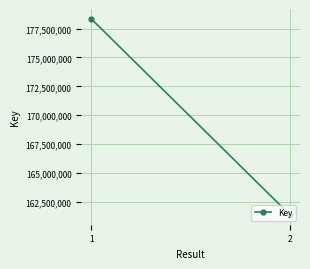

At which category does the chart reach its peak across all series?

1